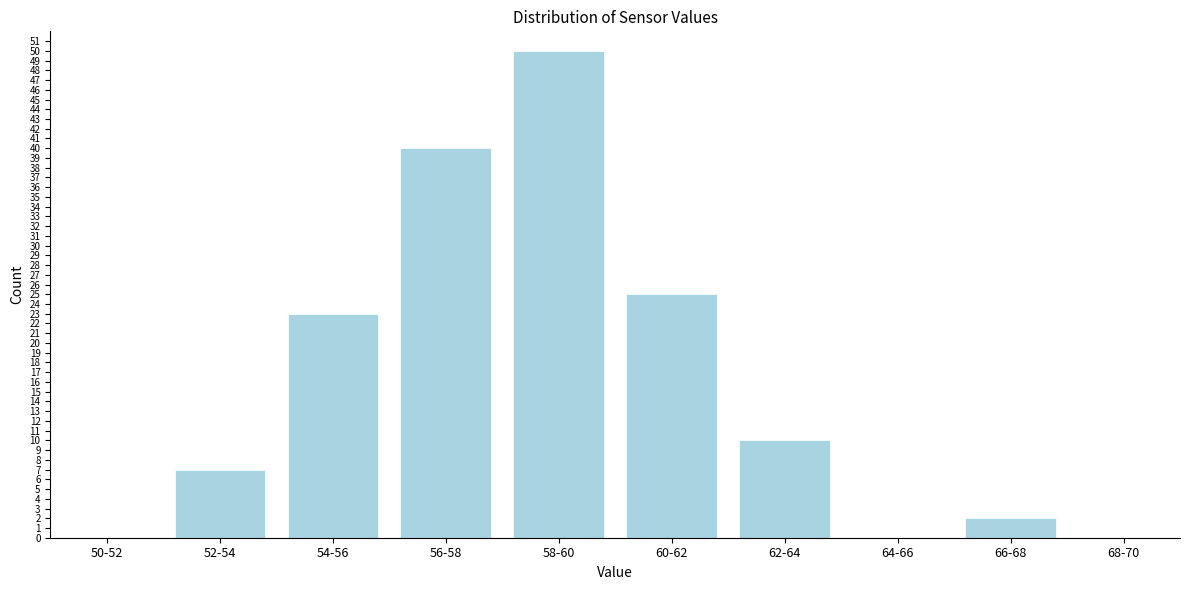

Reading left to right, transcribe all the data shown in this chart.

50-52=0	52-54=7	54-56=23	56-58=40	58-60=50	60-62=25	62-64=10	64-66=0	66-68=2	68-70=0